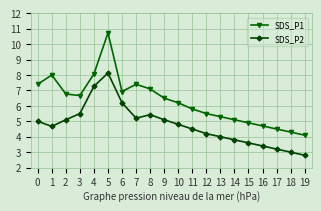

Reading left to right, extract all data points from this chart.

SDS_P1: 0=7.4	1=8.0	2=6.8	3=6.7	4=8.1	5=10.7	6=6.9	7=7.4	8=7.1	9=6.5	10=6.2	11=5.8	12=5.5	13=5.3	14=5.1	15=4.9	16=4.7	17=4.5	18=4.3	19=4.1
SDS_P2: 0=5.0	1=4.7	2=5.1	3=5.5	4=7.3	5=8.1	6=6.2	7=5.2	8=5.4	9=5.1	10=4.8	11=4.5	12=4.2	13=4.0	14=3.8	15=3.6	16=3.4	17=3.2	18=3.0	19=2.8